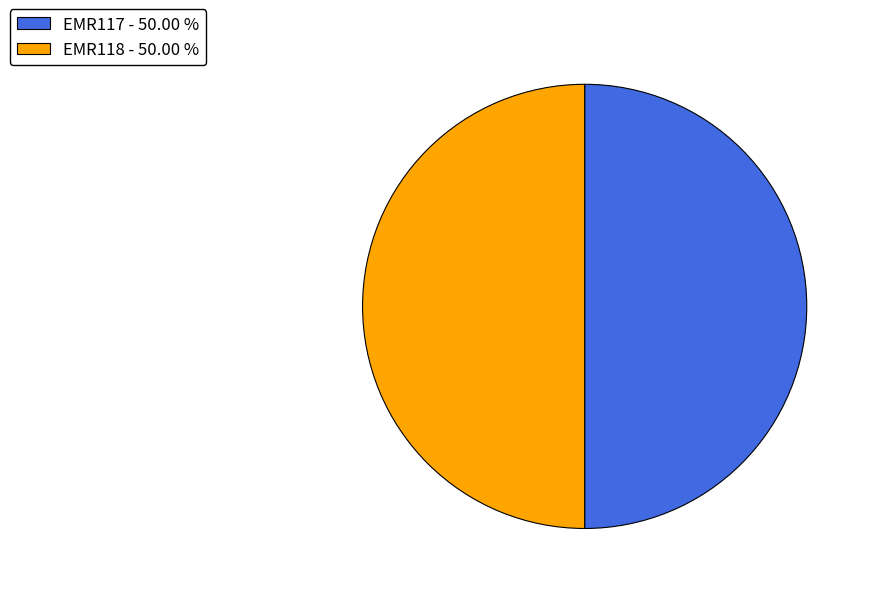

The EMR117 slice represents 57% of the pie. True or false?

False